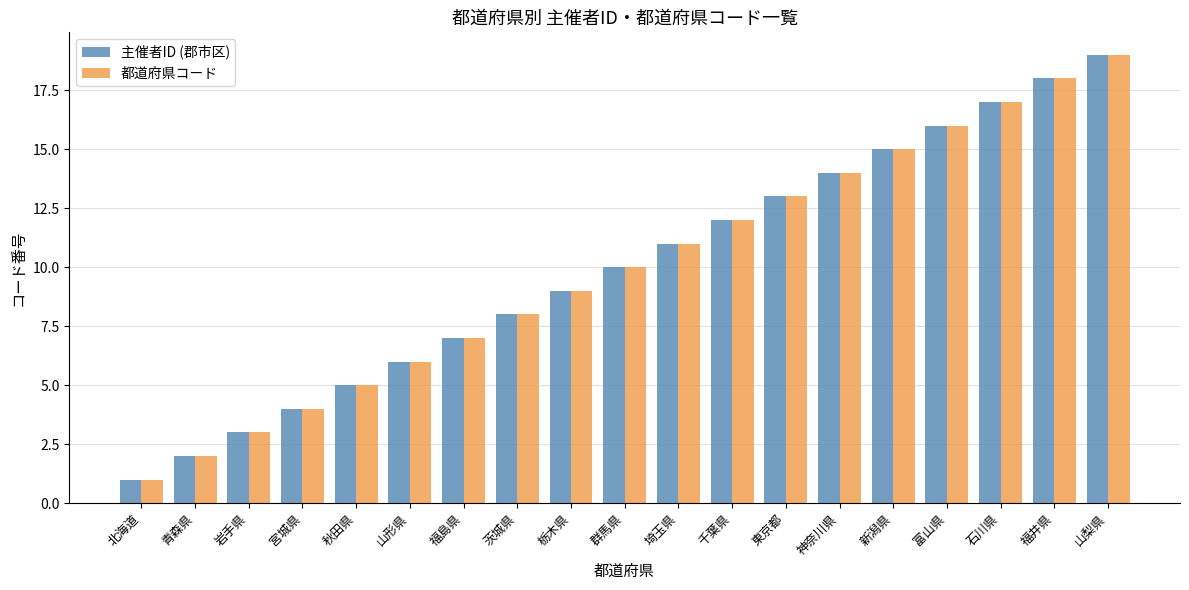

At which category is the sum across all series the highest?

山梨県